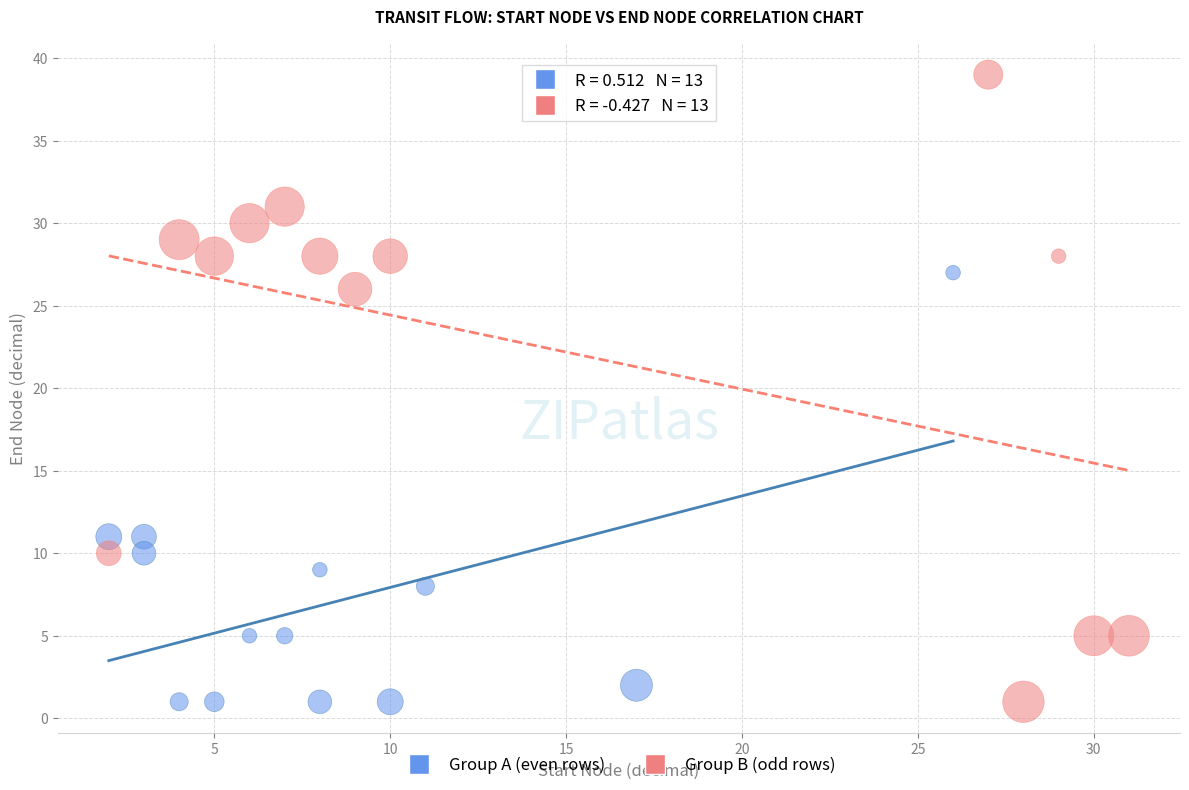

Which series reaches the maximum Y coordinate?

Group B (odd rows)